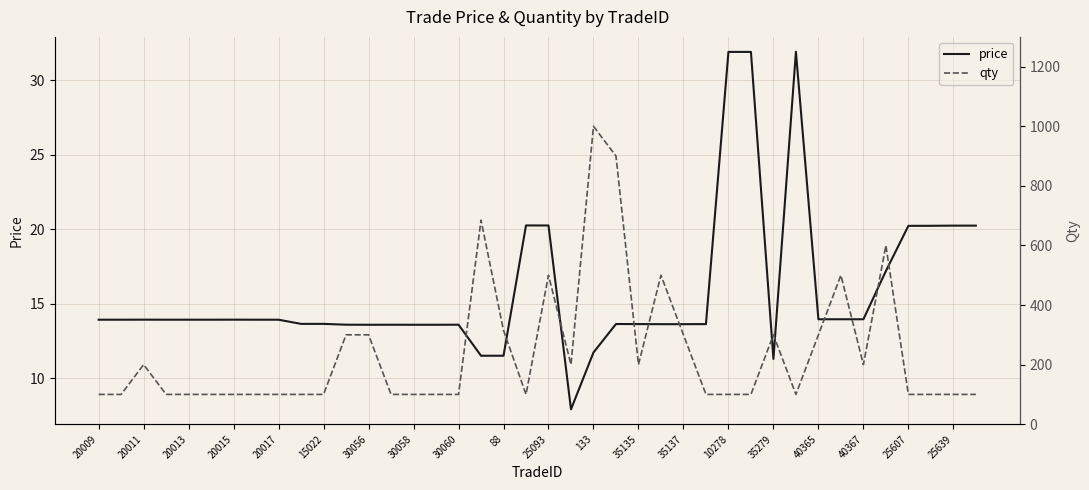

Reading left to right, extract all data points from this chart.

price: 13.9	13.9	13.9	13.9	13.9	13.9	13.9	13.9	13.9	13.6	13.6	13.6	13.6	13.6	13.6	13.6	13.6	11.5	11.5	20.3	20.2	7.9	11.7	13.6	13.6	13.6	13.6	13.6	31.9	31.9	11.3	31.9	13.9	13.9	13.9	17.2	20.2	20.2	20.2	20.2
qty: 100.0	100.0	200.0	100.0	100.0	100.0	100.0	100.0	100.0	100.0	100.0	300.0	300.0	100.0	100.0	100.0	100.0	685.0	315.0	100.0	500.0	200.0	1000.0	900.0	200.0	500.0	300.0	100.0	100.0	100.0	300.0	100.0	300.0	500.0	200.0	600.0	100.0	100.0	100.0	100.0